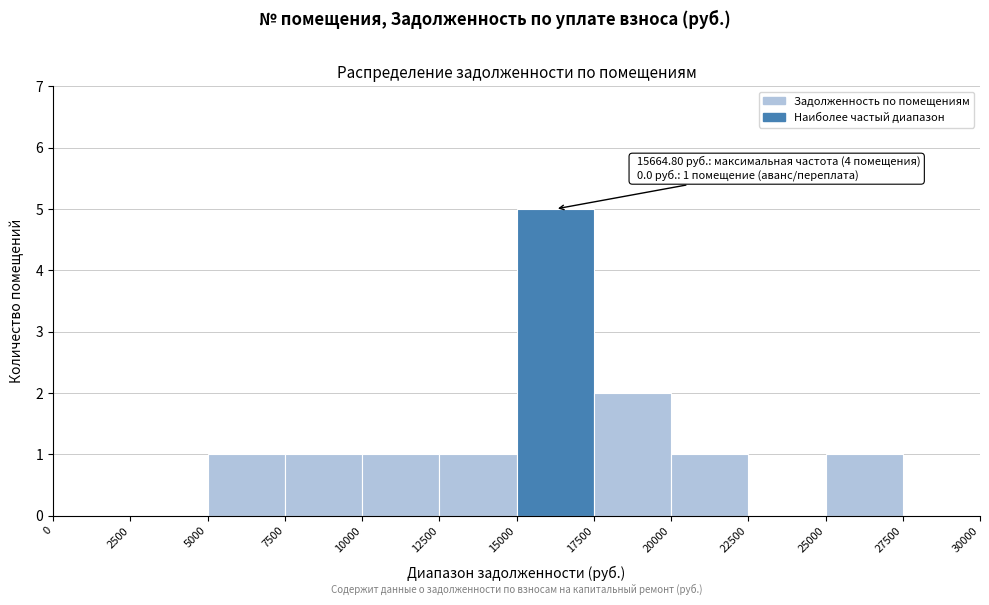

Which range on the x-axis has the tallest bar?

15000 to 17500